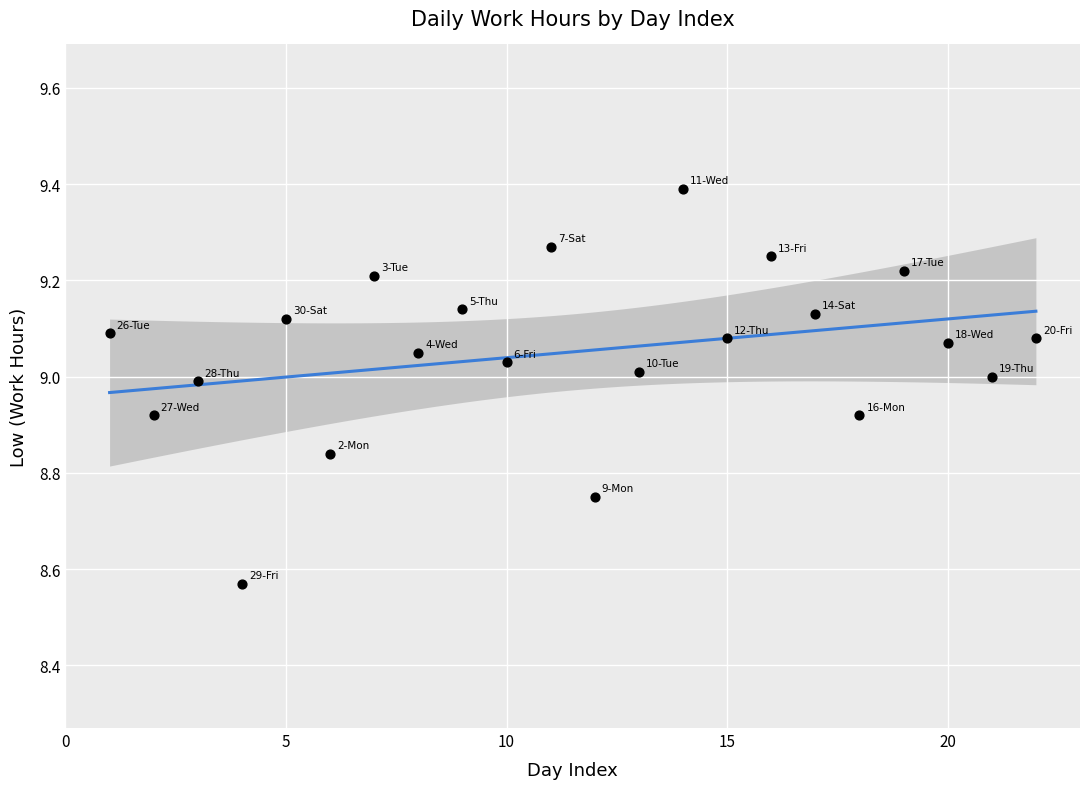

What is the range of X values (max minus min)?

21.0